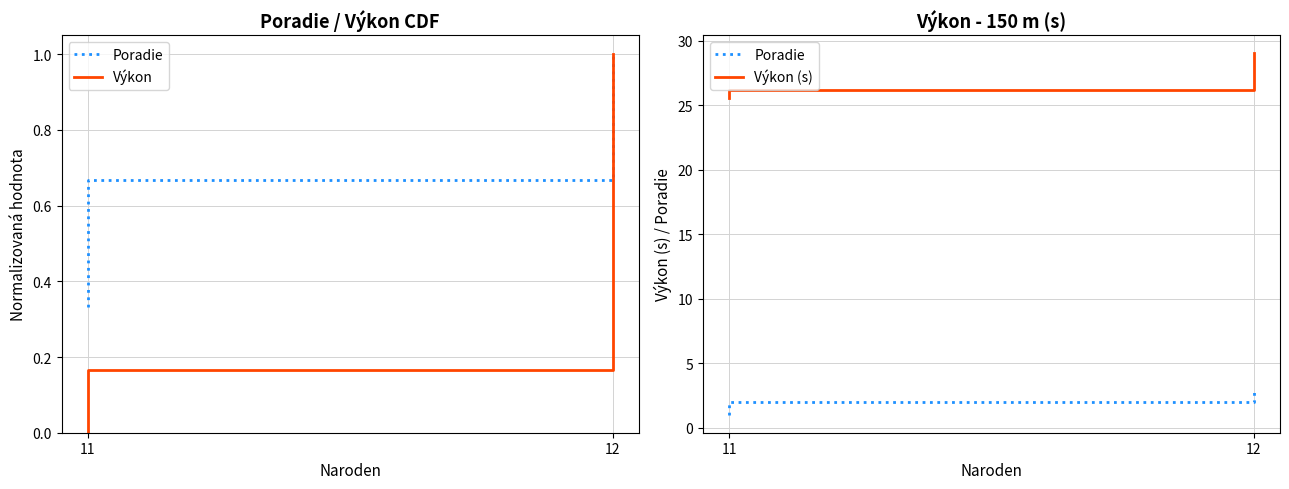

What is the total value across all series at 11?

26.6